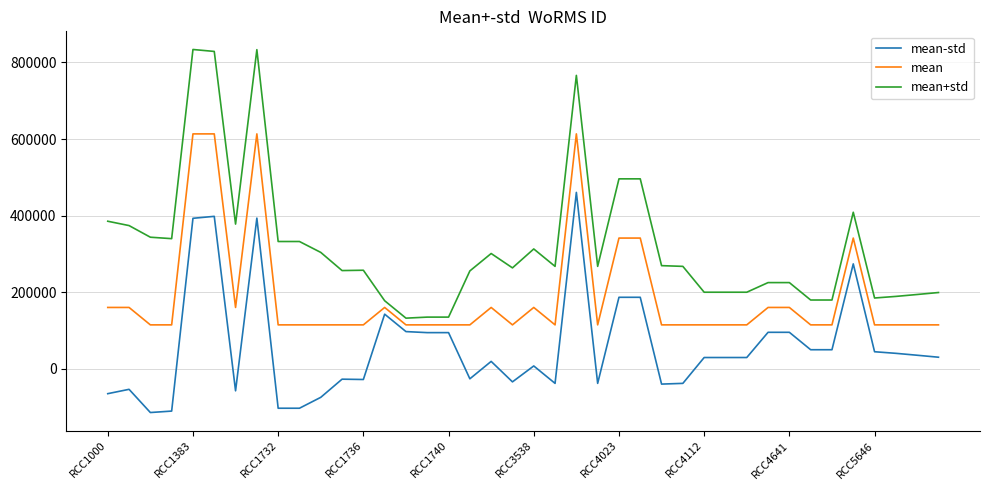

Rank the series by their average value, from lowest to highest.

mean-std, mean, mean+std